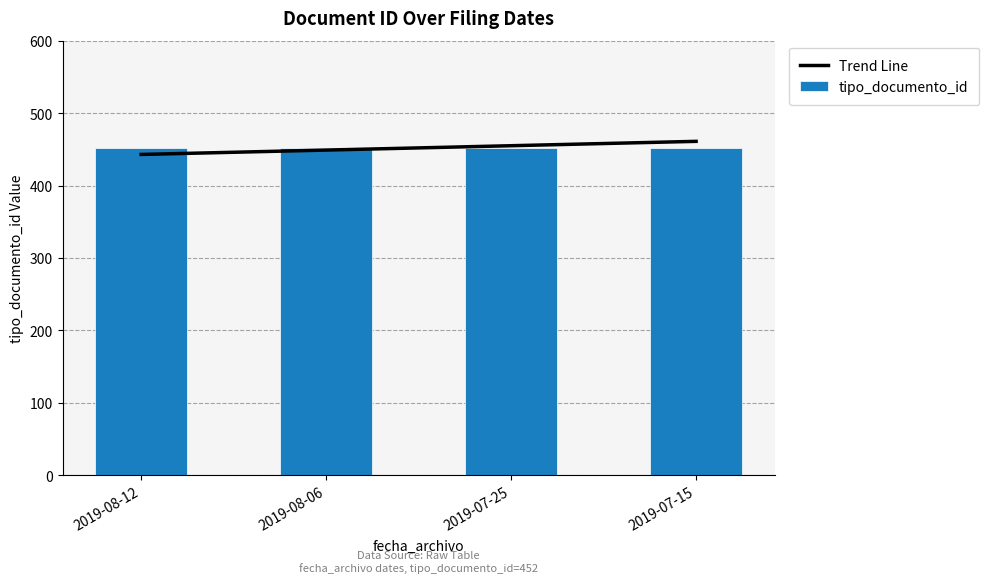

What position from the left is 2019-08-12?

1